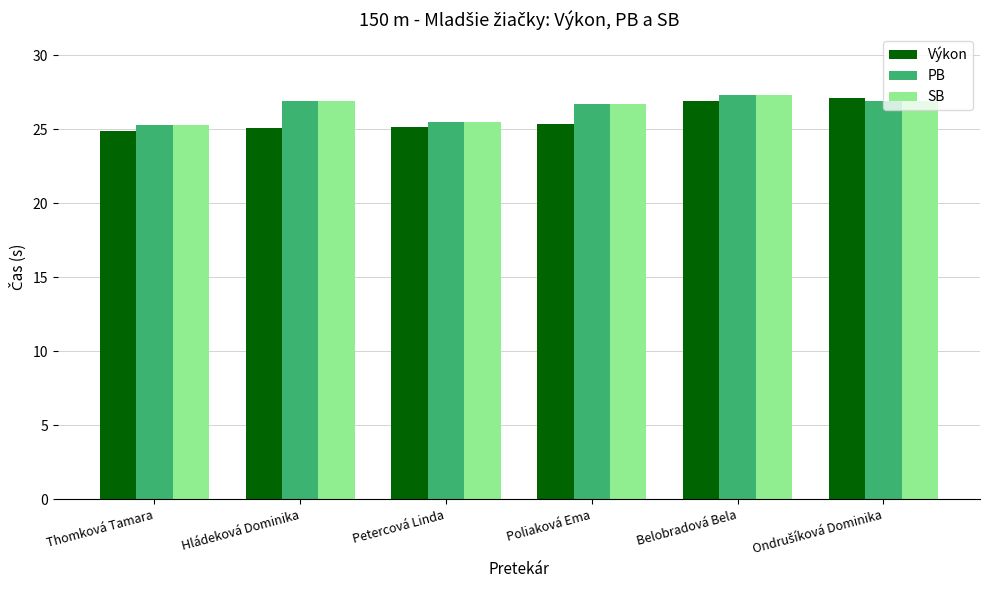

How many bars are there in each group?

3